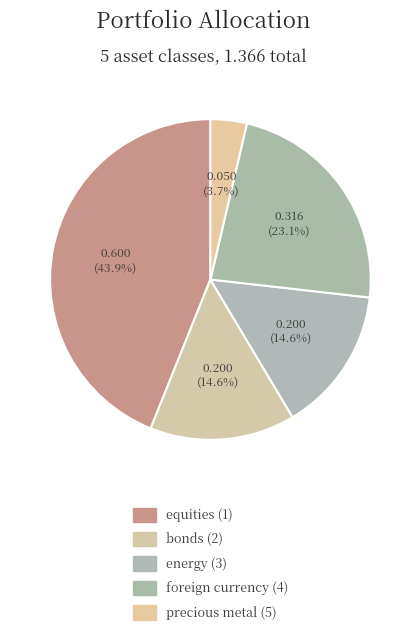

What is the smallest slice in the pie chart?

precious metal (5)